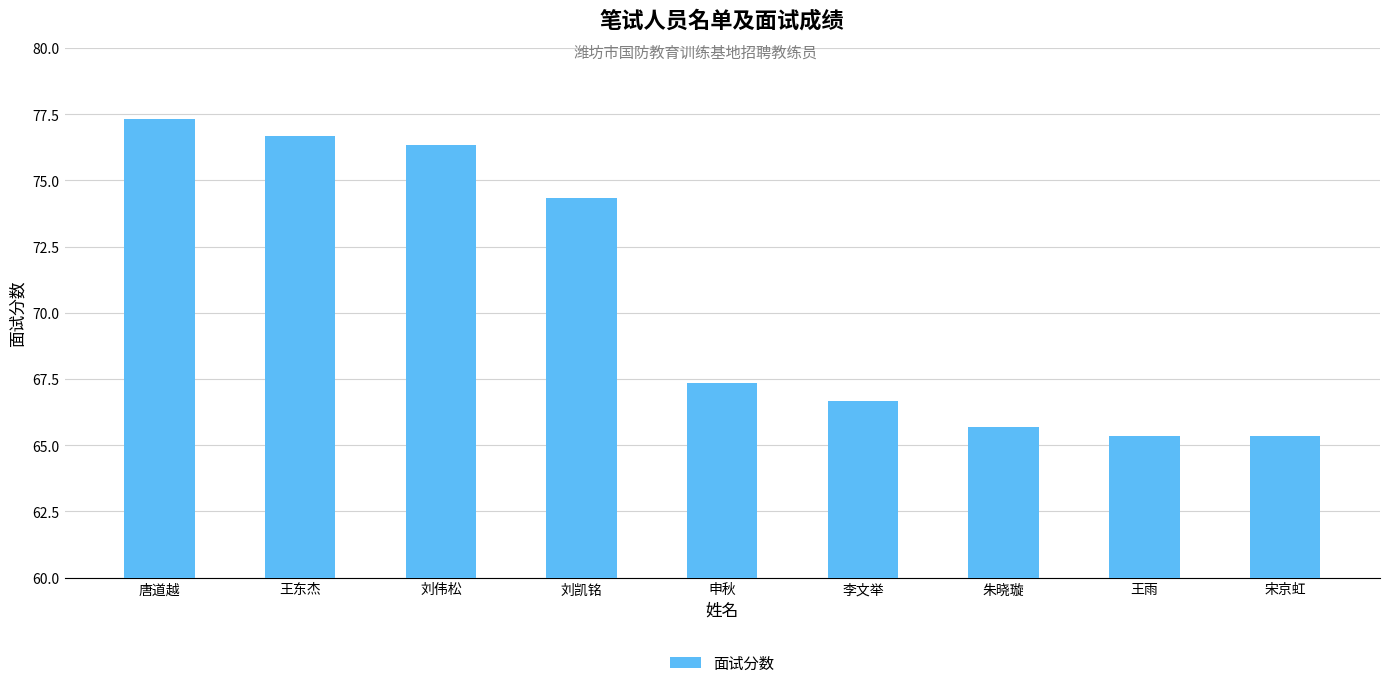

What is the change in value from 唐道越 to 刘伟松?

-1.0